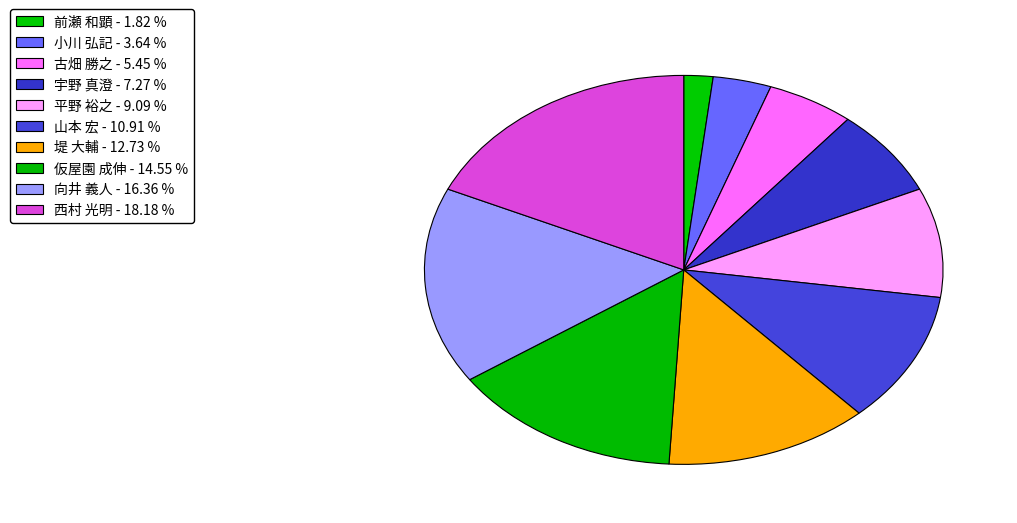

Which slice is the smallest?

前瀬 和顕